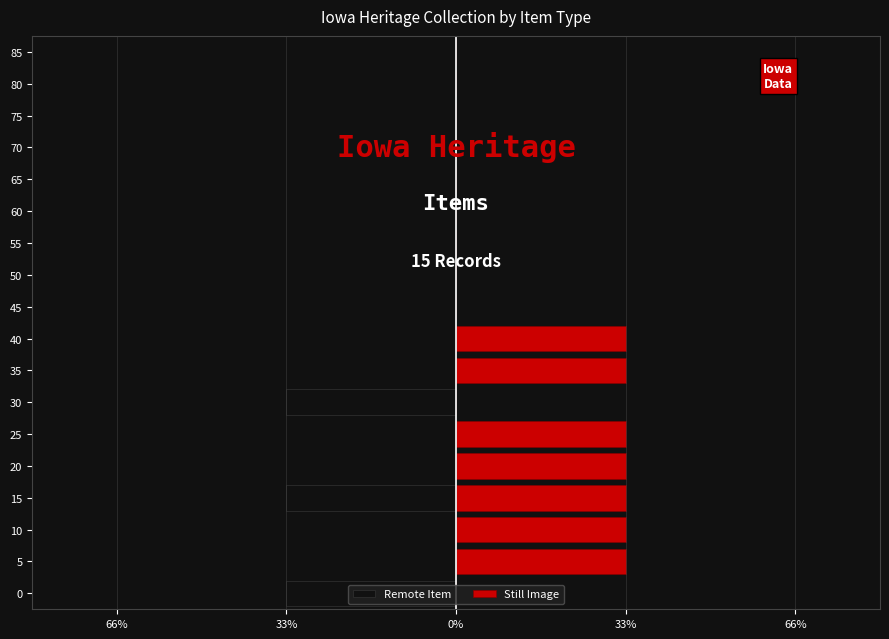

What are all the series names shown in the legend?

Remote Item, Still Image